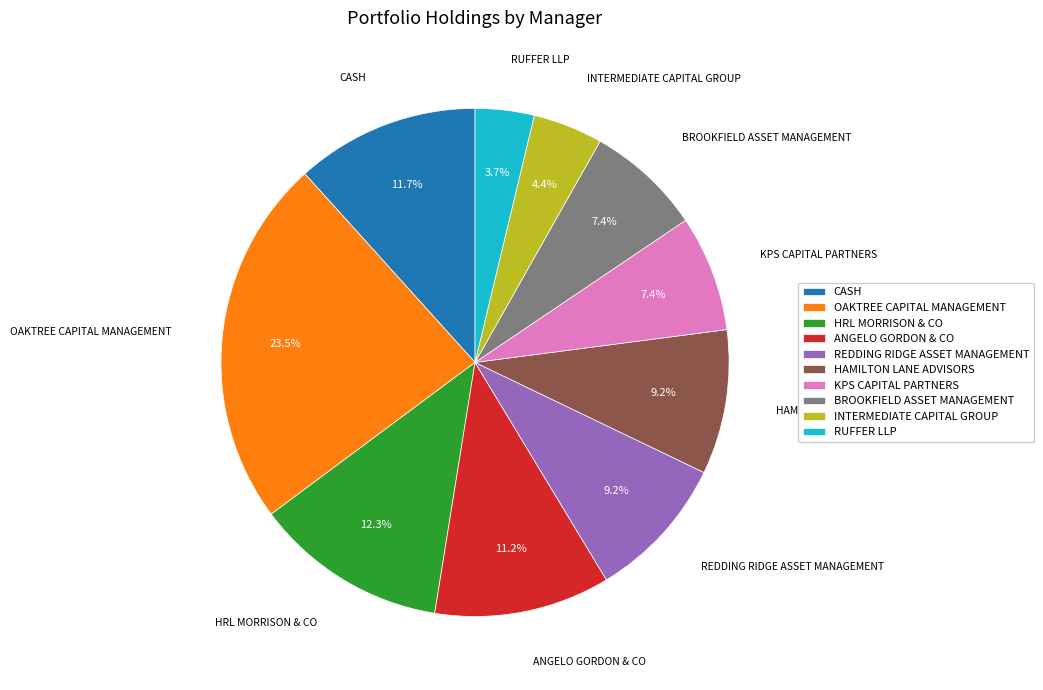

Is CASH the majority of the pie?

No